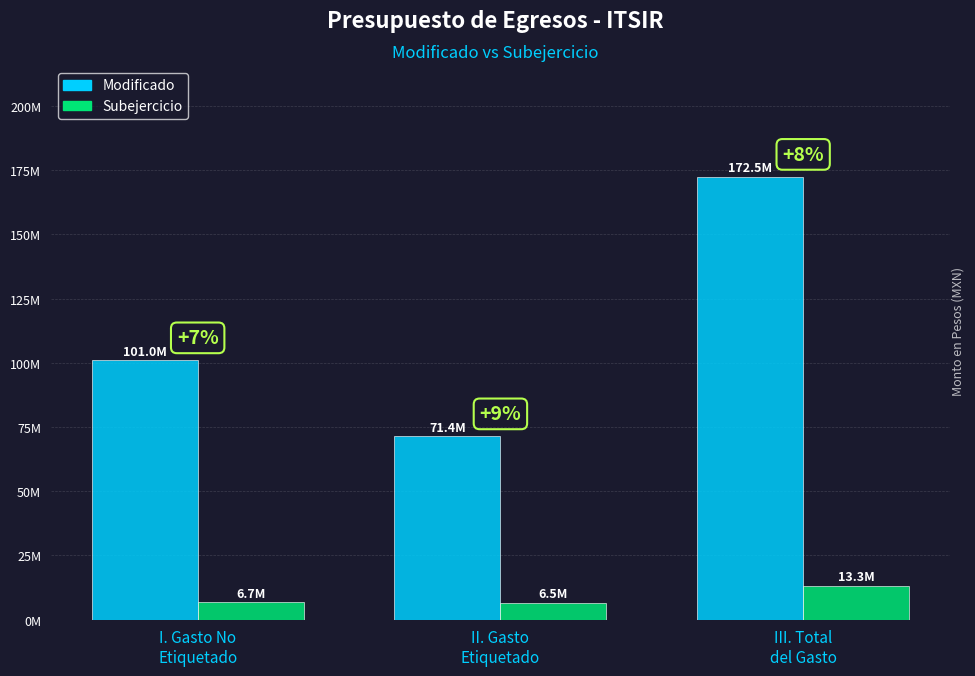

What are all the series names shown in the legend?

Modificado, Subejercicio